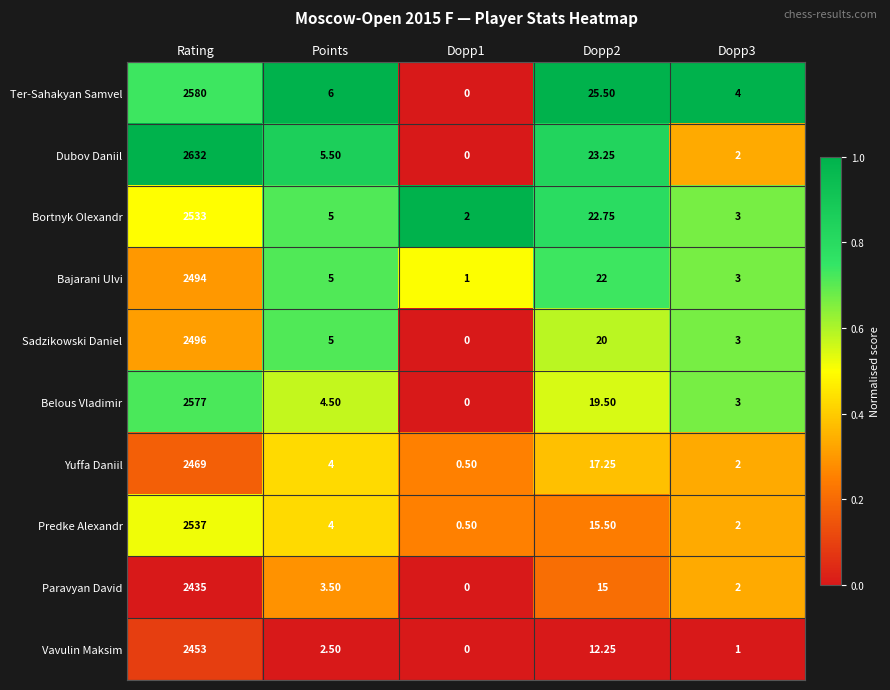

Which series changed the most between Dopp1 and Dopp3?

Ter-Sahakyan Samvel